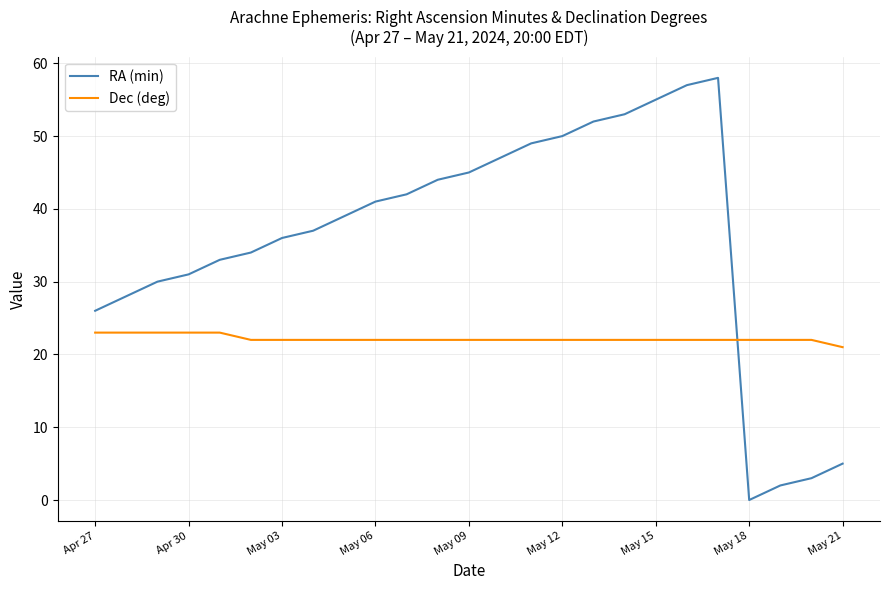

How many interior local valleys does the RA (min) series have?

1